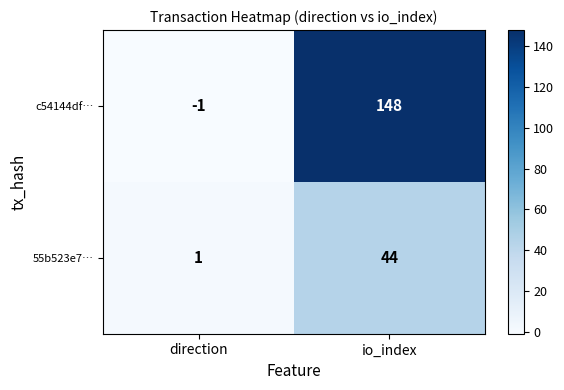

What is the total value across all series at io_index?

192